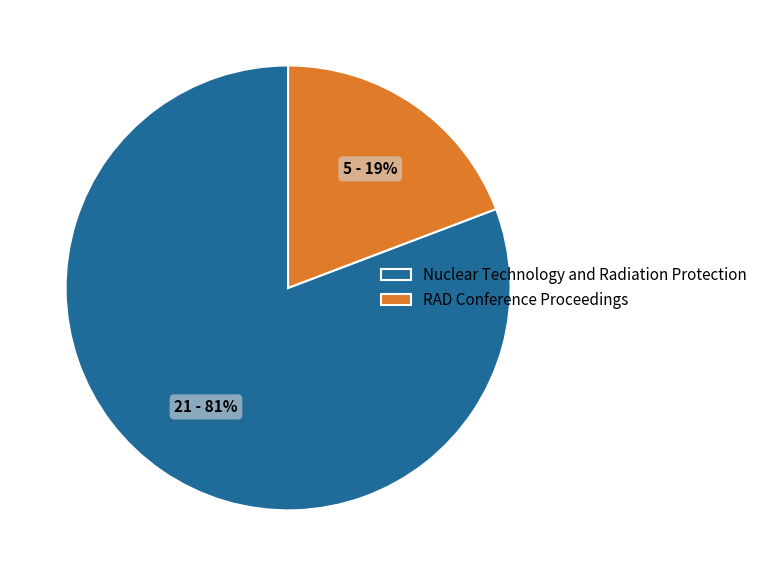

How many slices are in this pie chart?

2